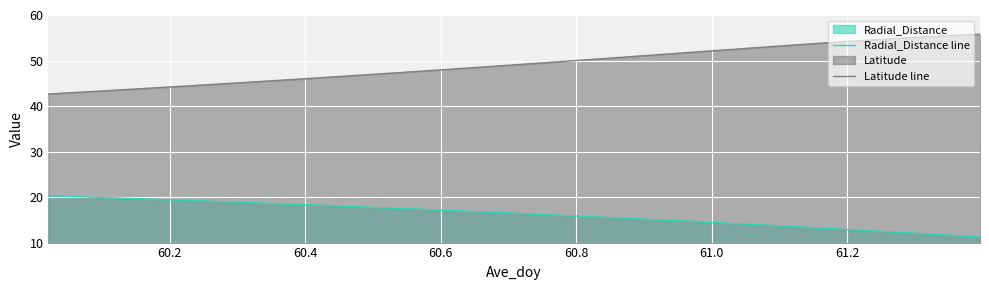

Which series has the largest total across all categories?

Latitude line